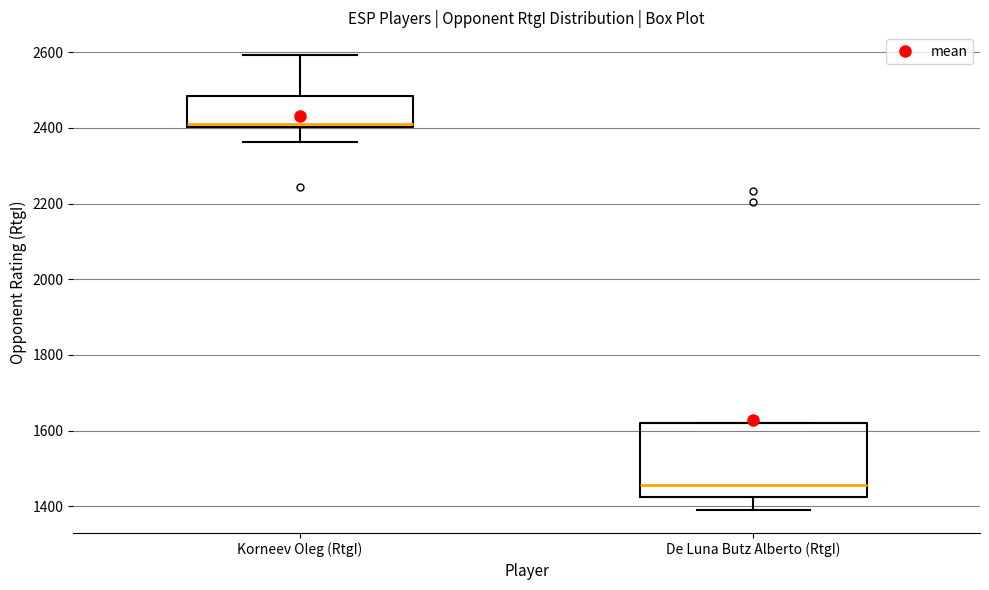

Which box's median line is the highest?

Korneev Oleg (RtgI)